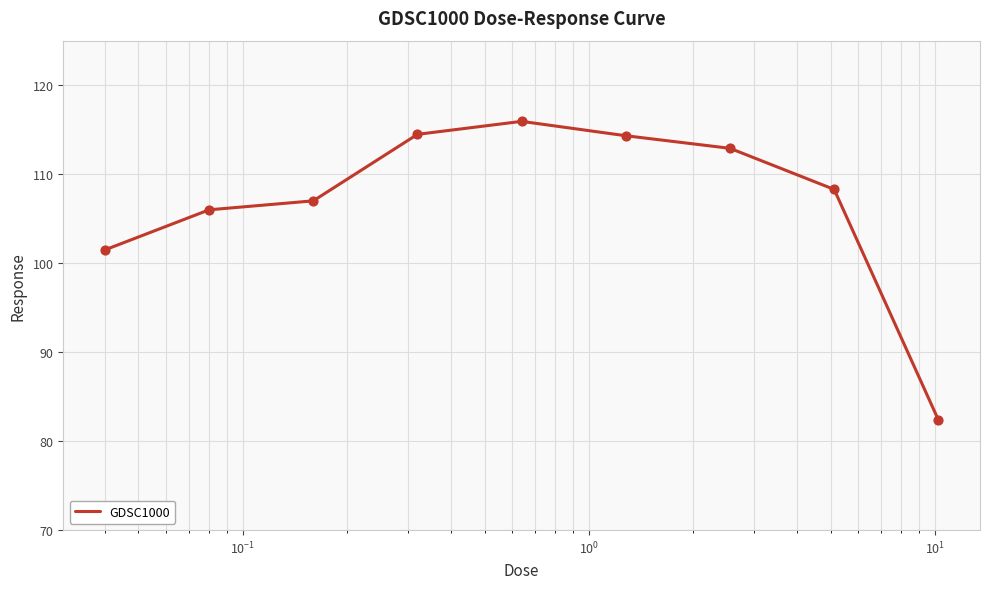

What is the smallest value displayed?

82.4